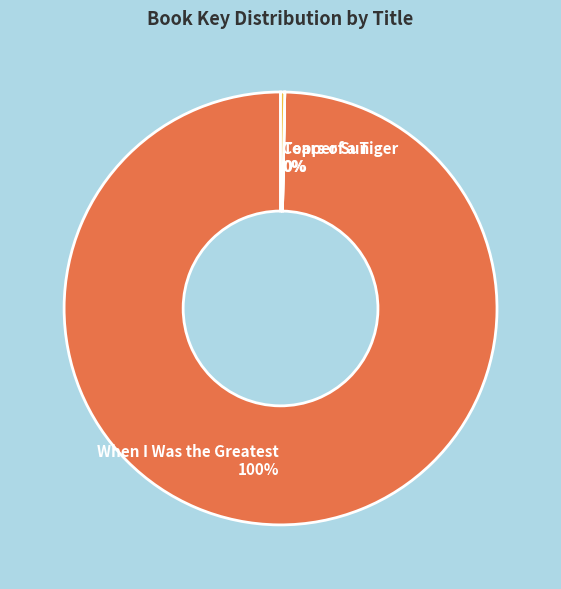

Which has a higher value, When I Was the Greatest or Copper Sun?

When I Was the Greatest